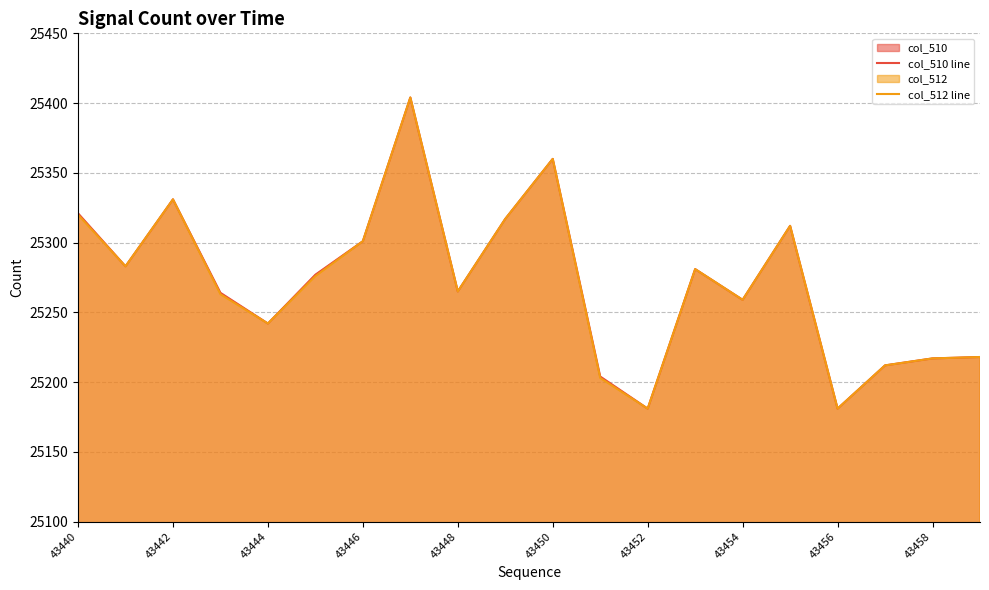

What is the difference between the maximum and minimum values in the col_512 line series?

223